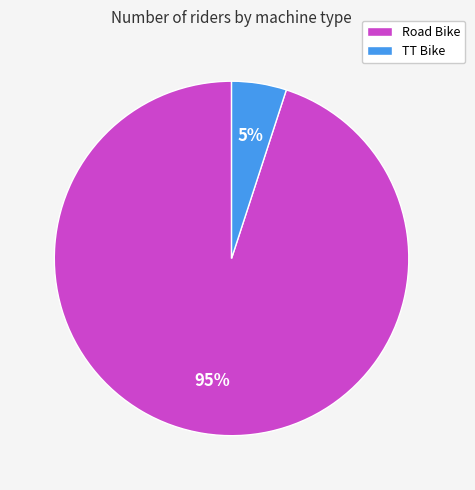

To the nearest percent, what percentage of the pie is Road Bike?

95%